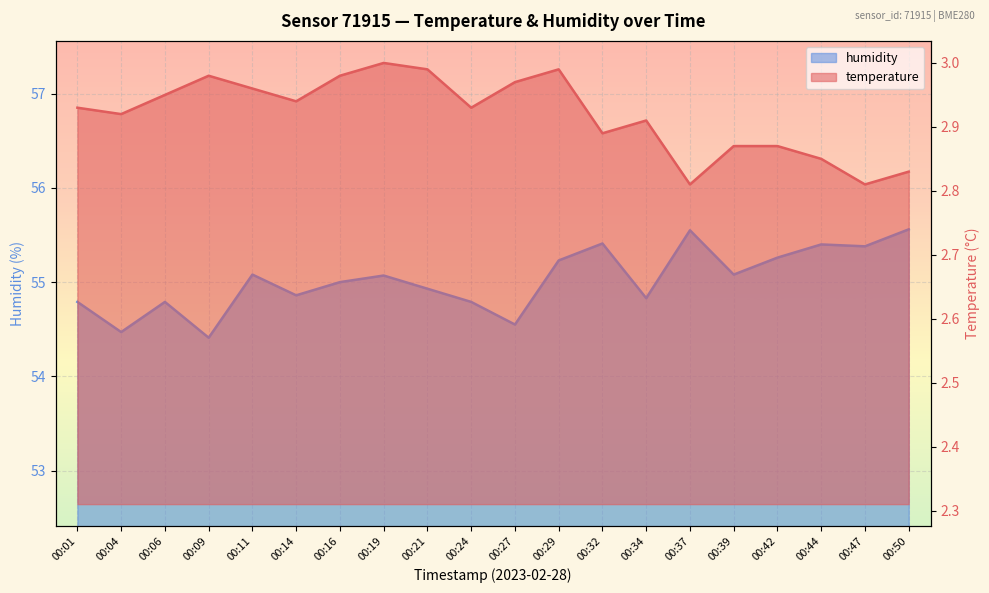

What is the minimum value for humidity?

54.4